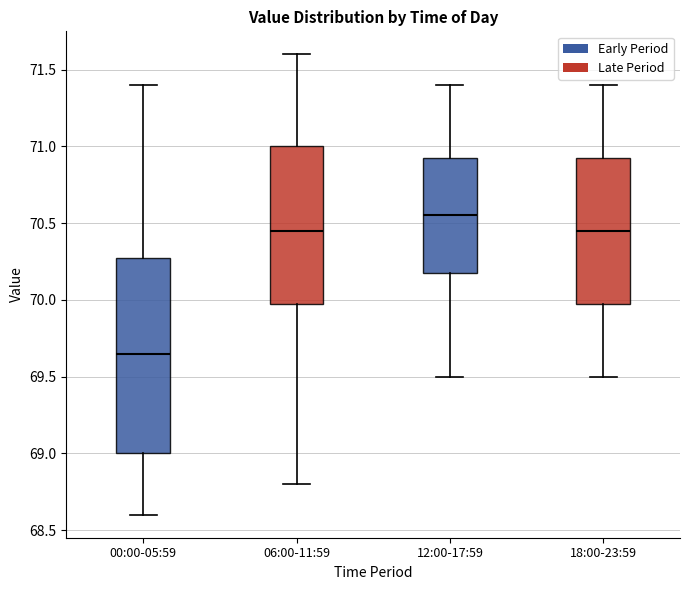

Comparing the boxes themselves (not the whiskers), which one is the tallest?

00:00-05:59